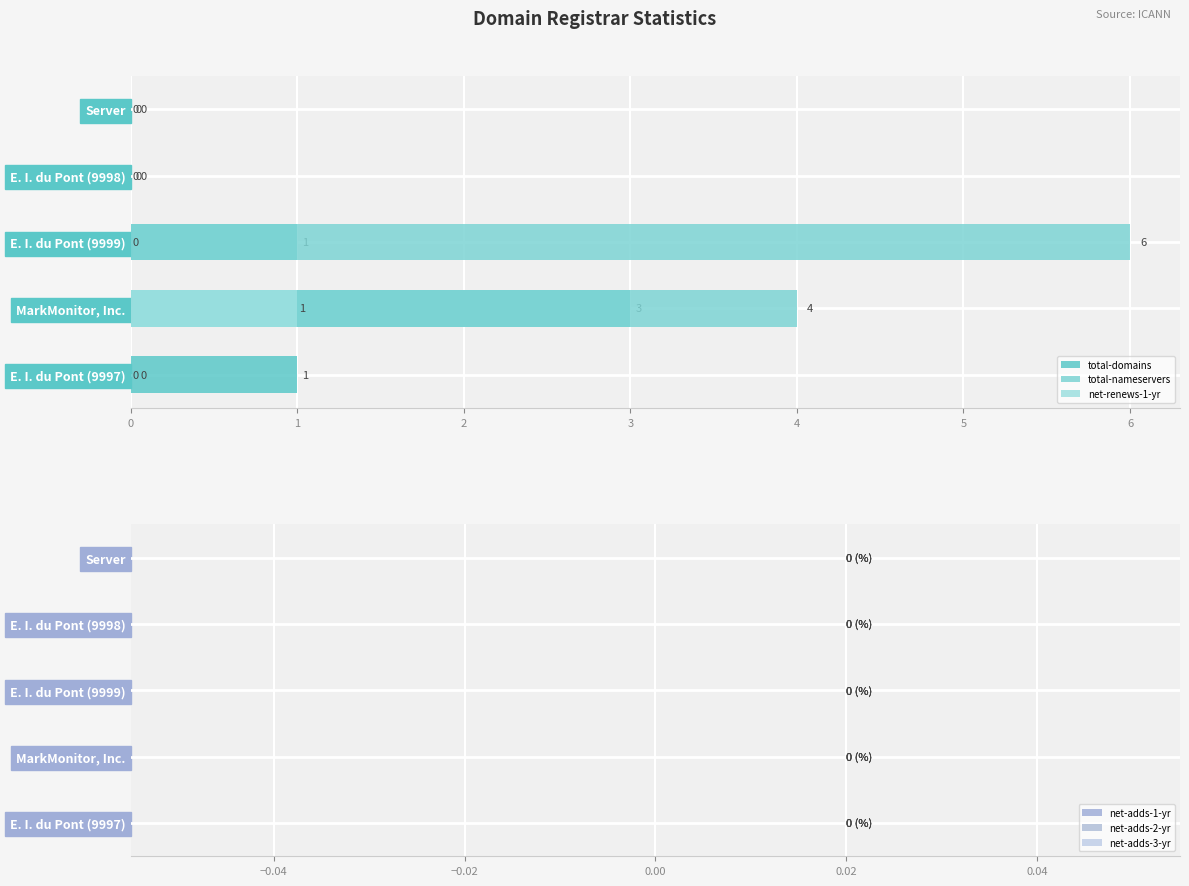

How many categories are shown in the chart?

5